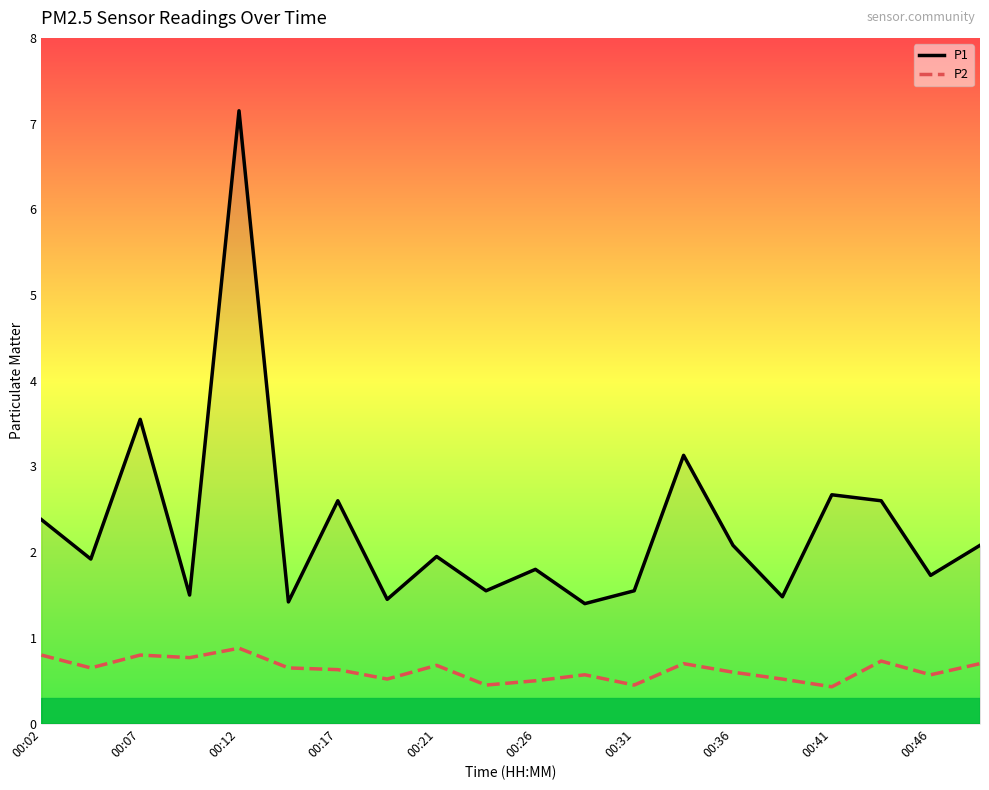

Rank the series by their average value, from highest to lowest.

P1, P2